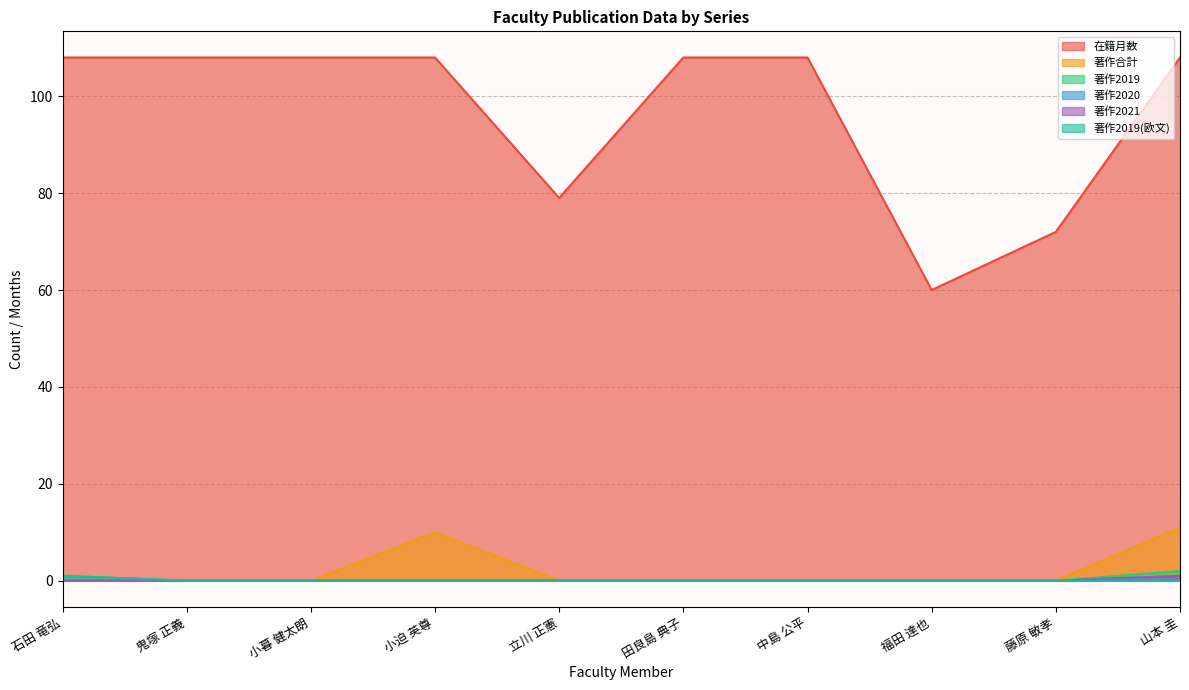

What is the label of the 8th point from the left?

福田 達也